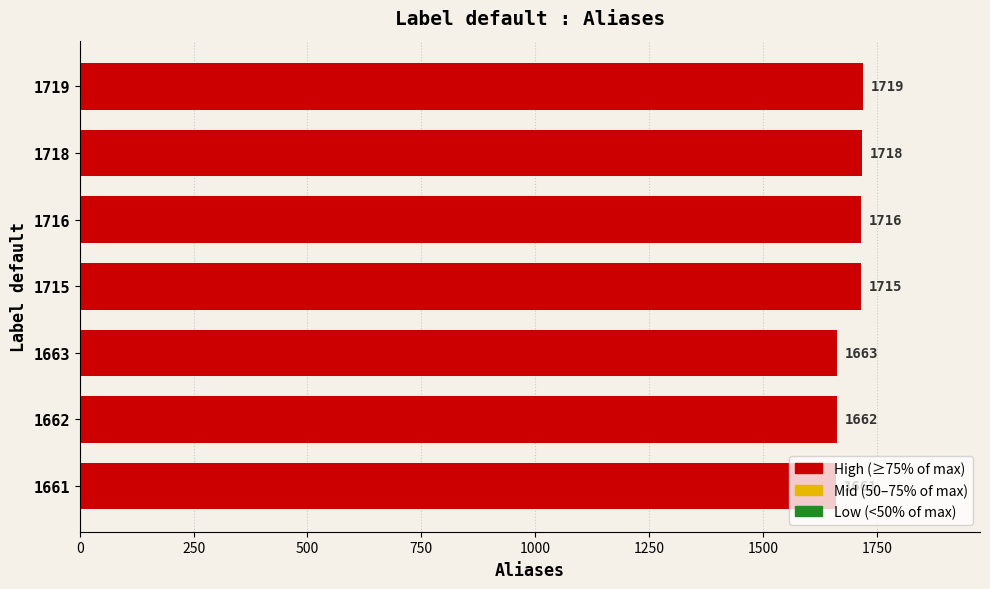

List the labels in order of value, largest first.

1719, 1718, 1716, 1715, 1663, 1662, 1661